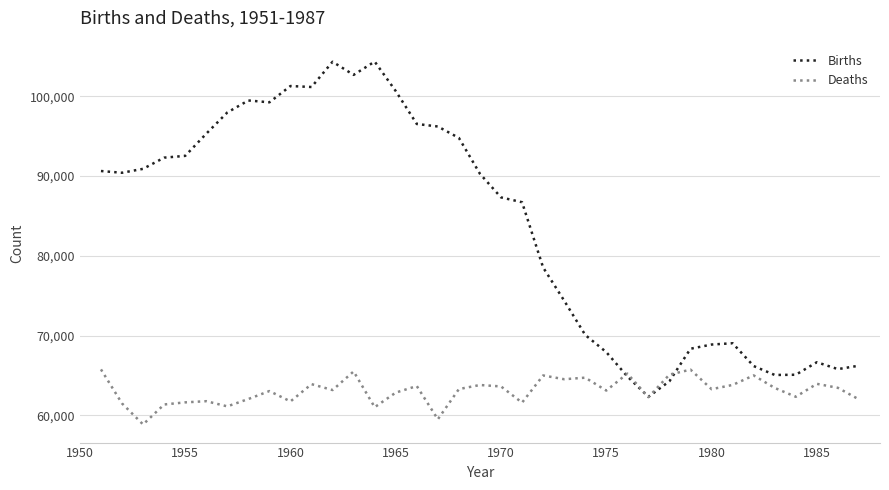

List the series in order of their overall mean, lowest first.

Deaths, Births